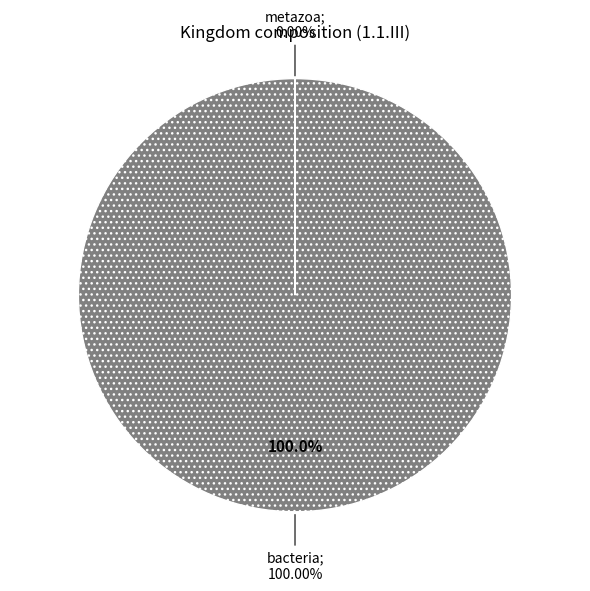

Does any single category account for the majority?

Yes